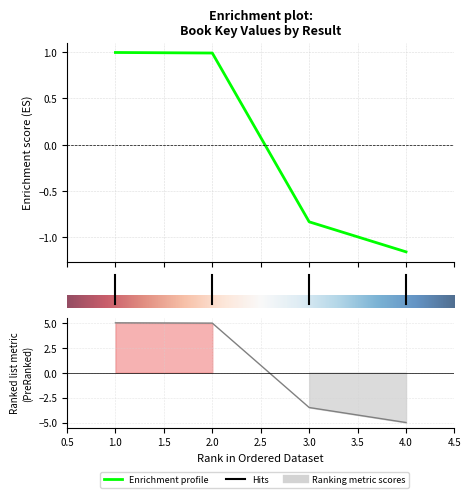

What is the difference between the maximum and second lowest values?

1.8